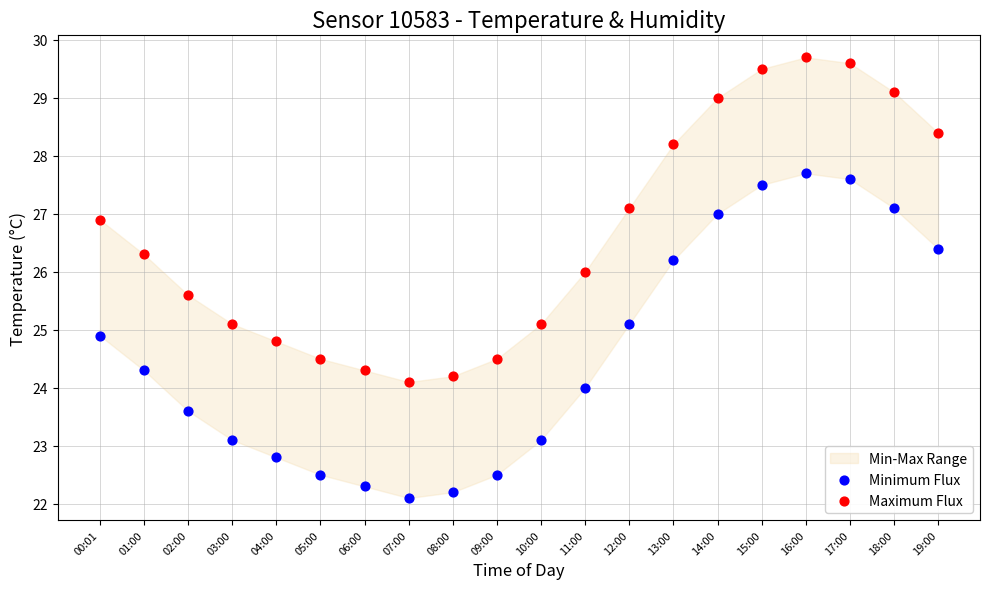

Which series contains the lowest Y value?

Minimum Flux